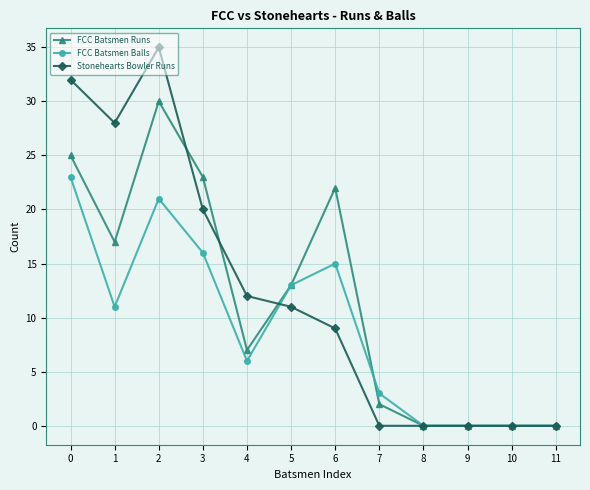

What are all the series names shown in the legend?

FCC Batsmen Runs, FCC Batsmen Balls, Stonehearts Bowler Runs